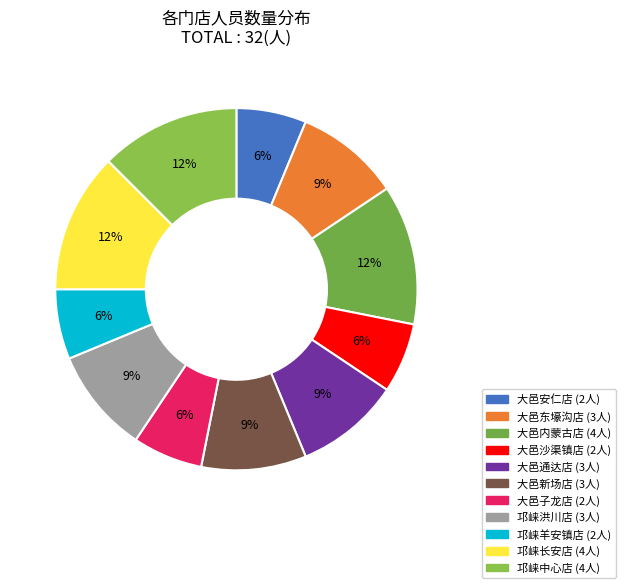

How many slices are in this pie chart?

11